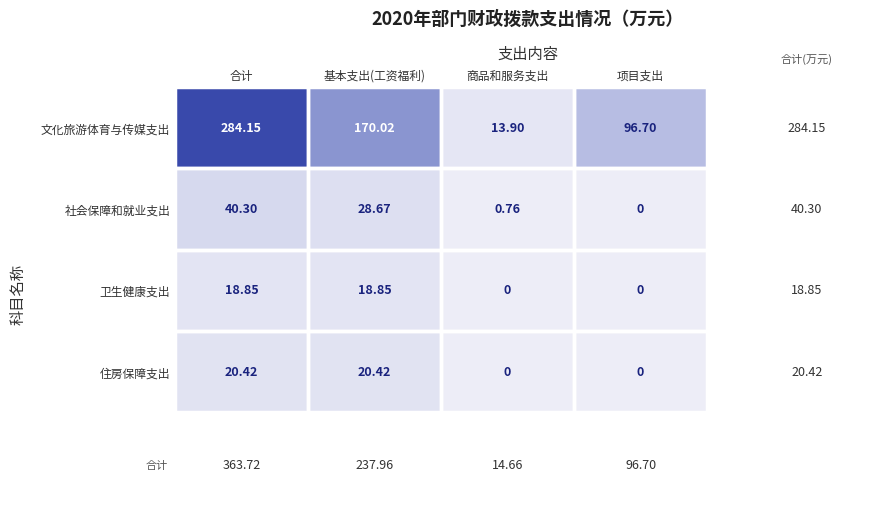

Where is 文化旅游体育与传媒支出 nearest to the value 149?

基本支出(工资福利)